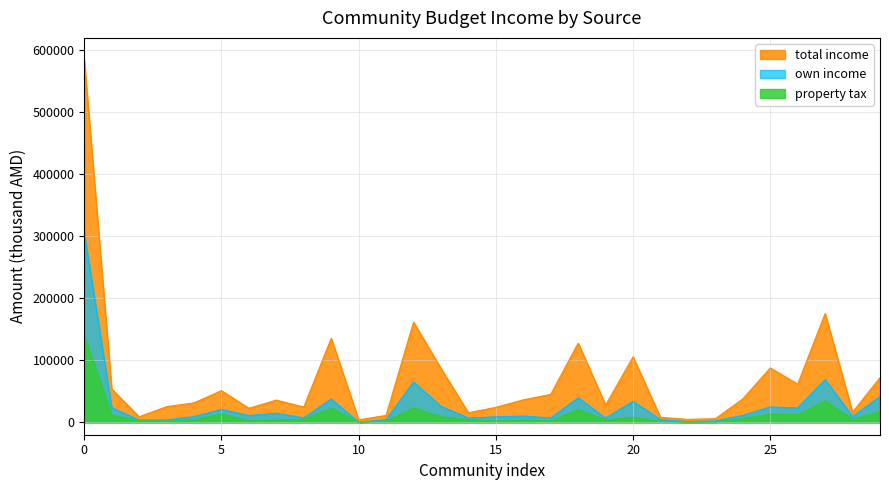

Does the chart have visible grid lines?

Yes